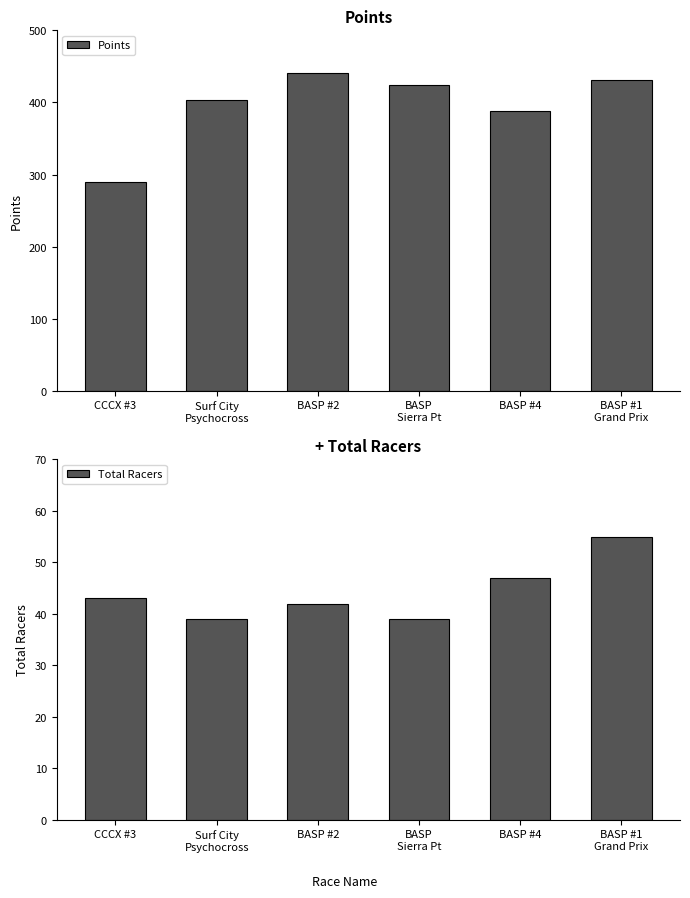

How many data points in Total Racers are less than 43?

3